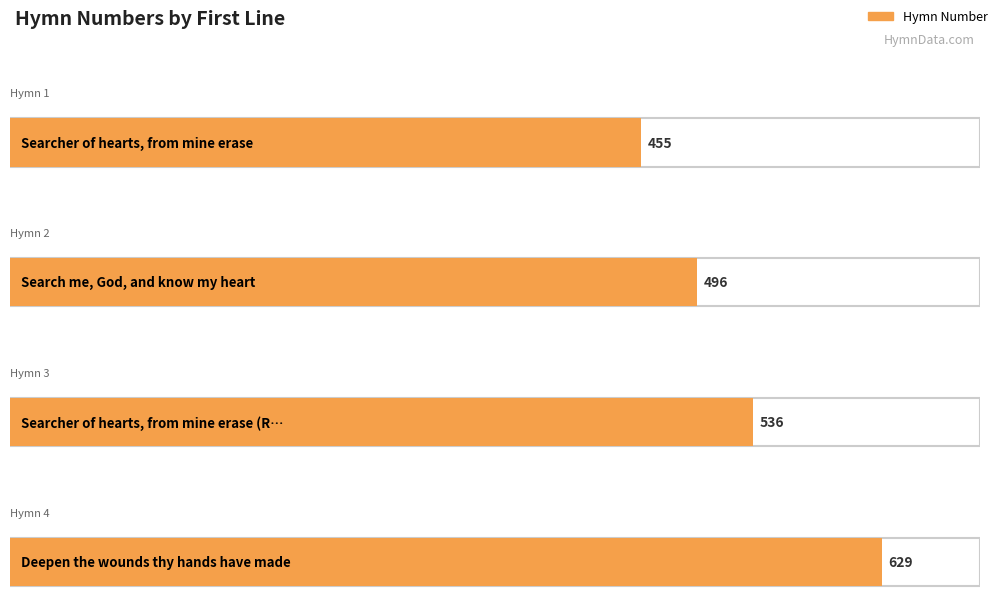

What is the sum of the values at Searcher of hearts, from mine erase (Rev.) and Searcher of hearts, from mine erase?

991